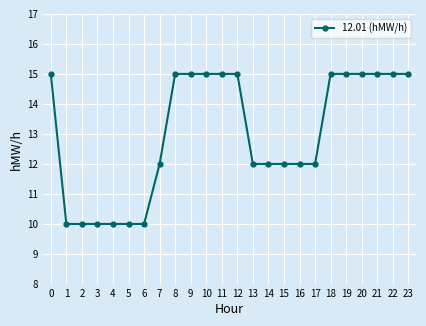

Is it true that the value at 22 is 15?

True